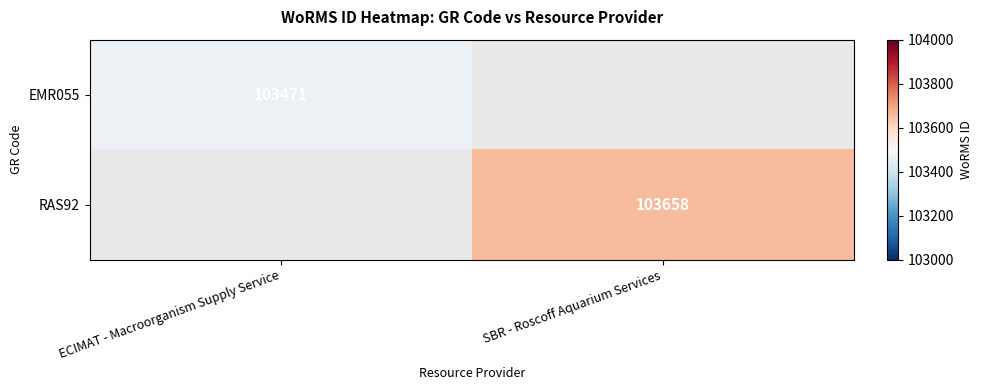

The value of RAS92 at SBR - Roscoff Aquarium Services is 21833. True or false?

False